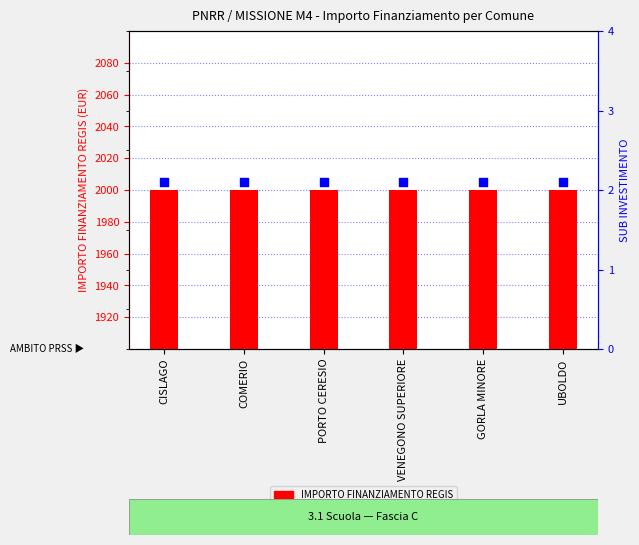

At how many categories does at least one series exceed 71?

6